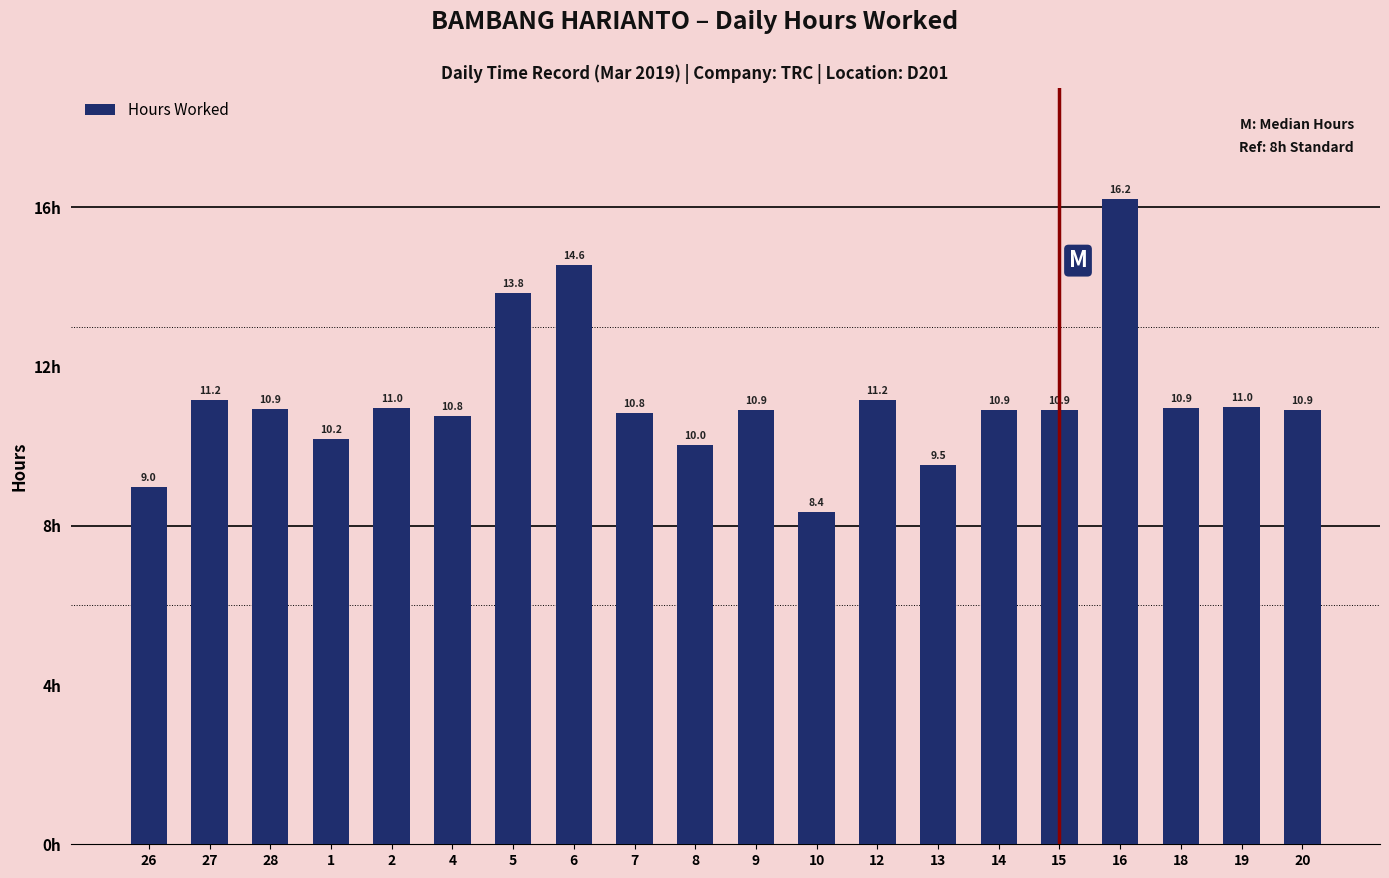

What position from the right is 27?

19